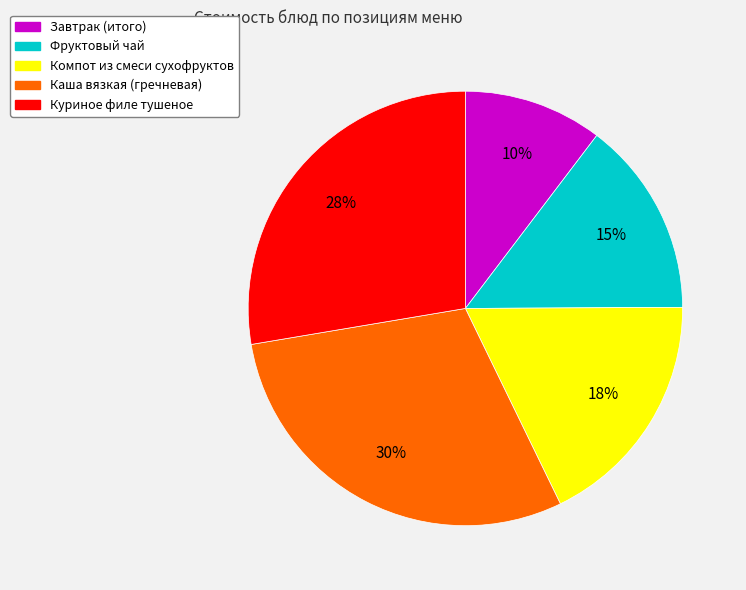

Which has a higher value, Компот из смеси сухофруктов or Завтрак (итого)?

Компот из смеси сухофруктов